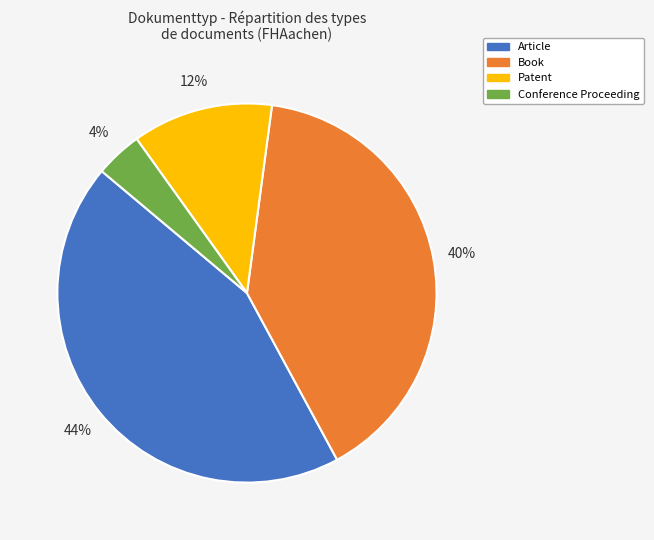

To the nearest percent, what is the difference between the largest and smallest slice percentages?

40%